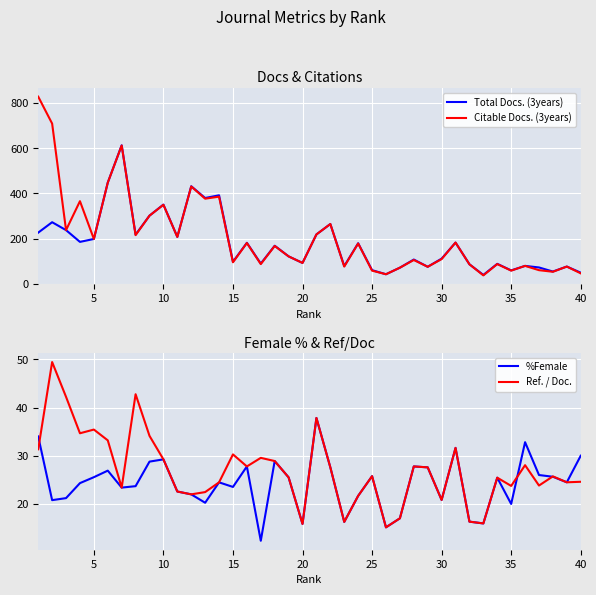

The value of Citable Docs. (3years) at 20 is 133. True or false?

False